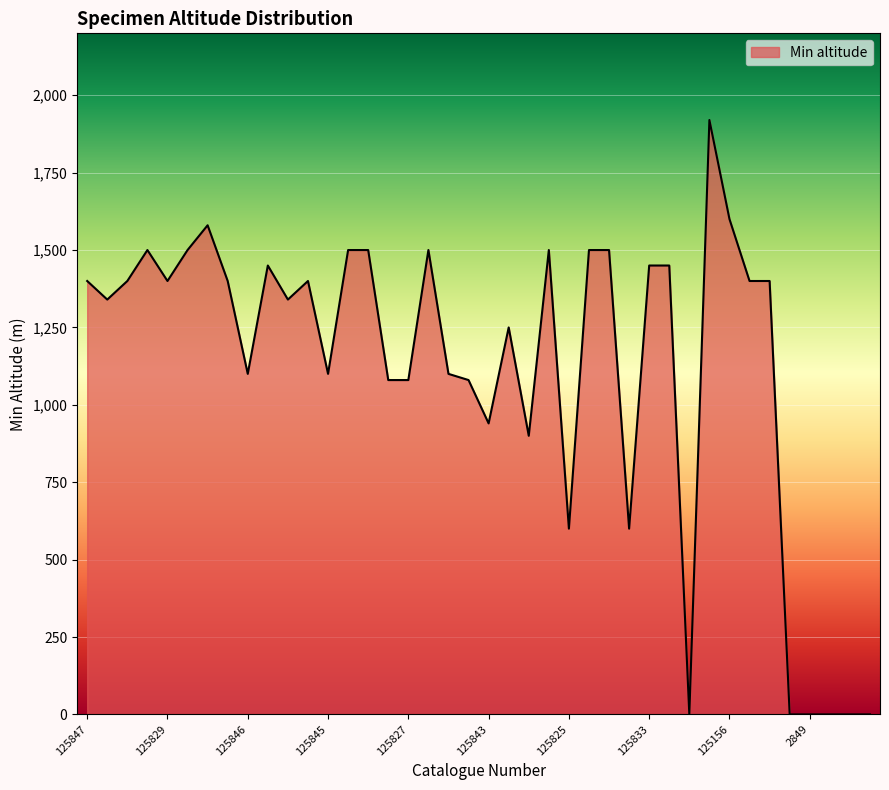

True or false: there are more than 2 points higher than both neighbors.

True